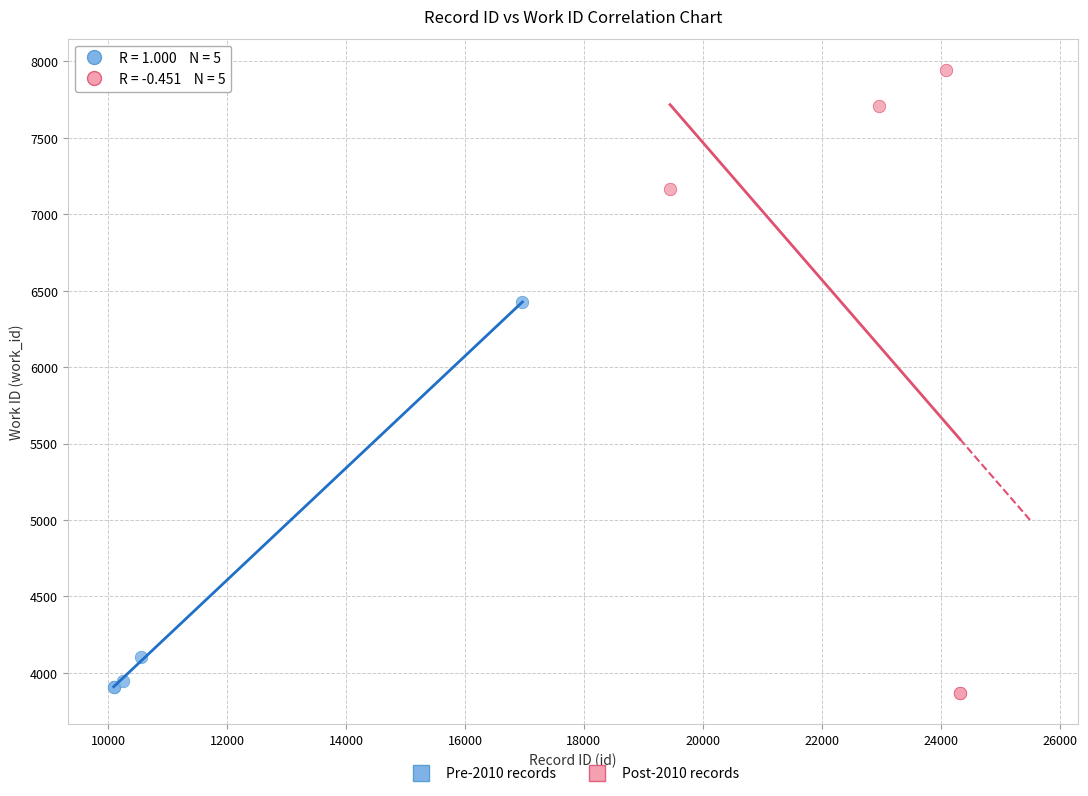

What are all the series names shown in the legend?

Pre-2010 records, Post-2010 records